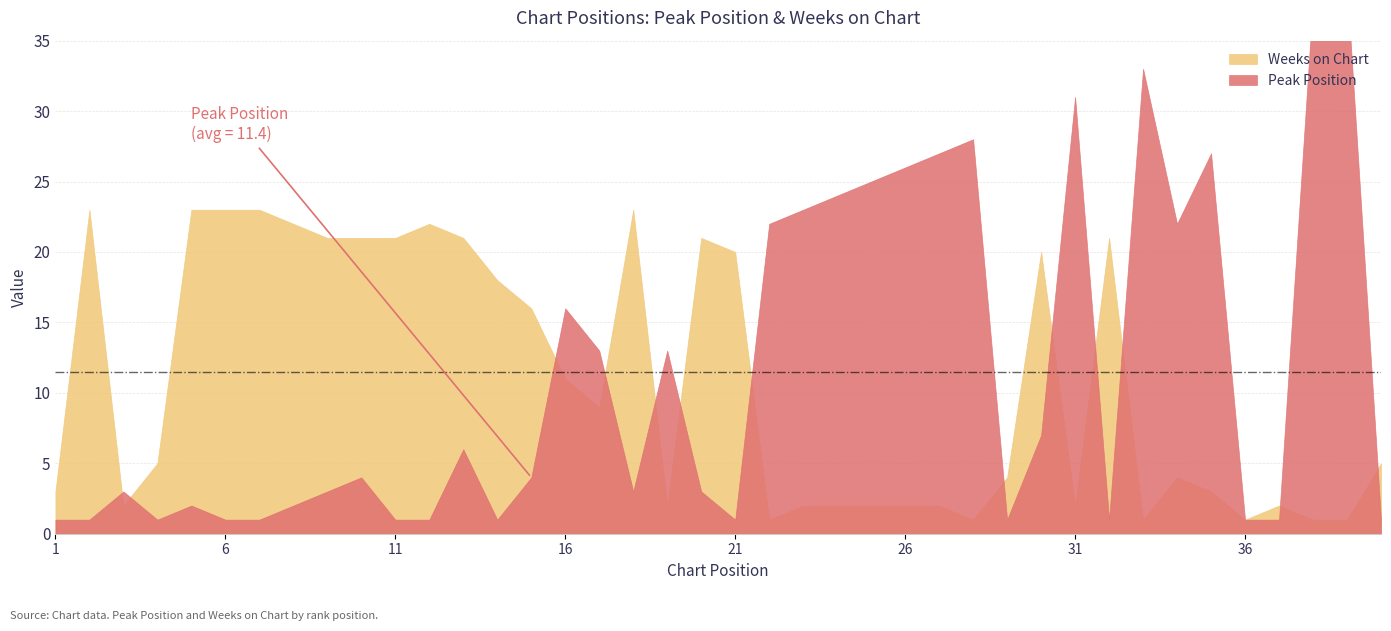

Which label corresponds to the smallest value in the chart?

1